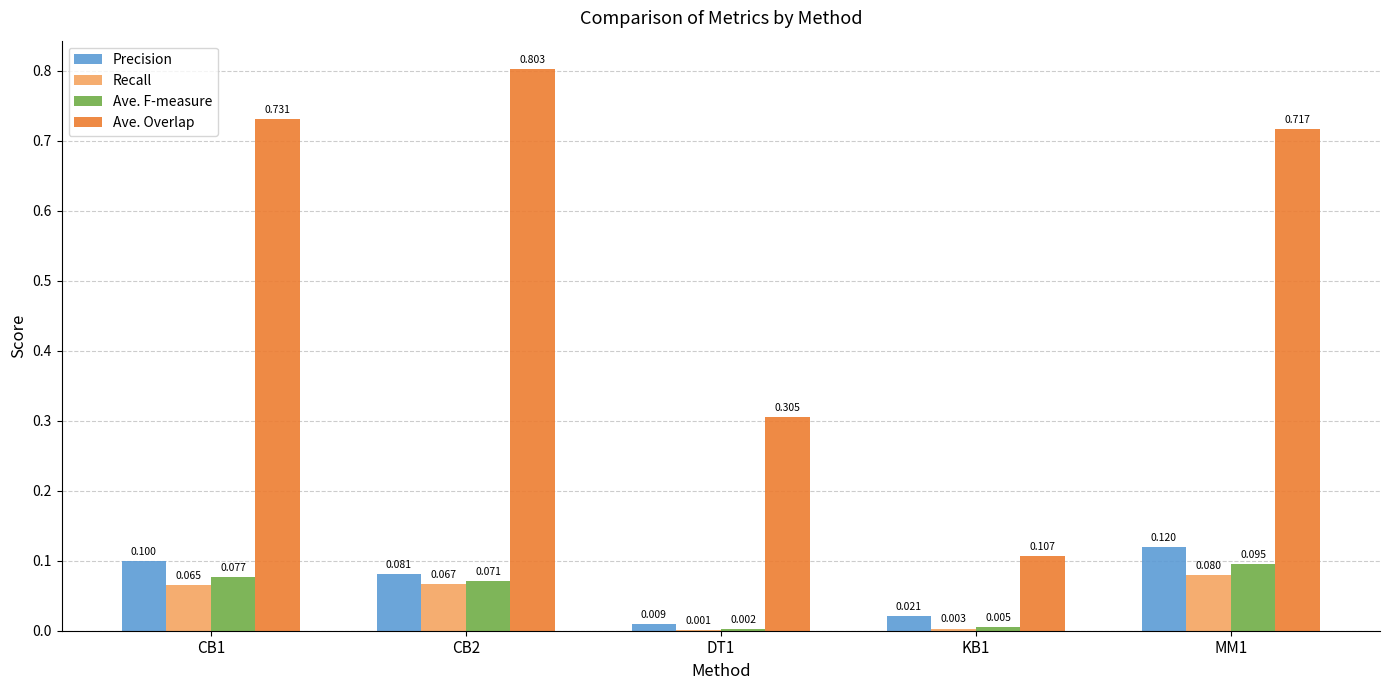

Which series changed the most between CB1 and DT1?

Ave. Overlap